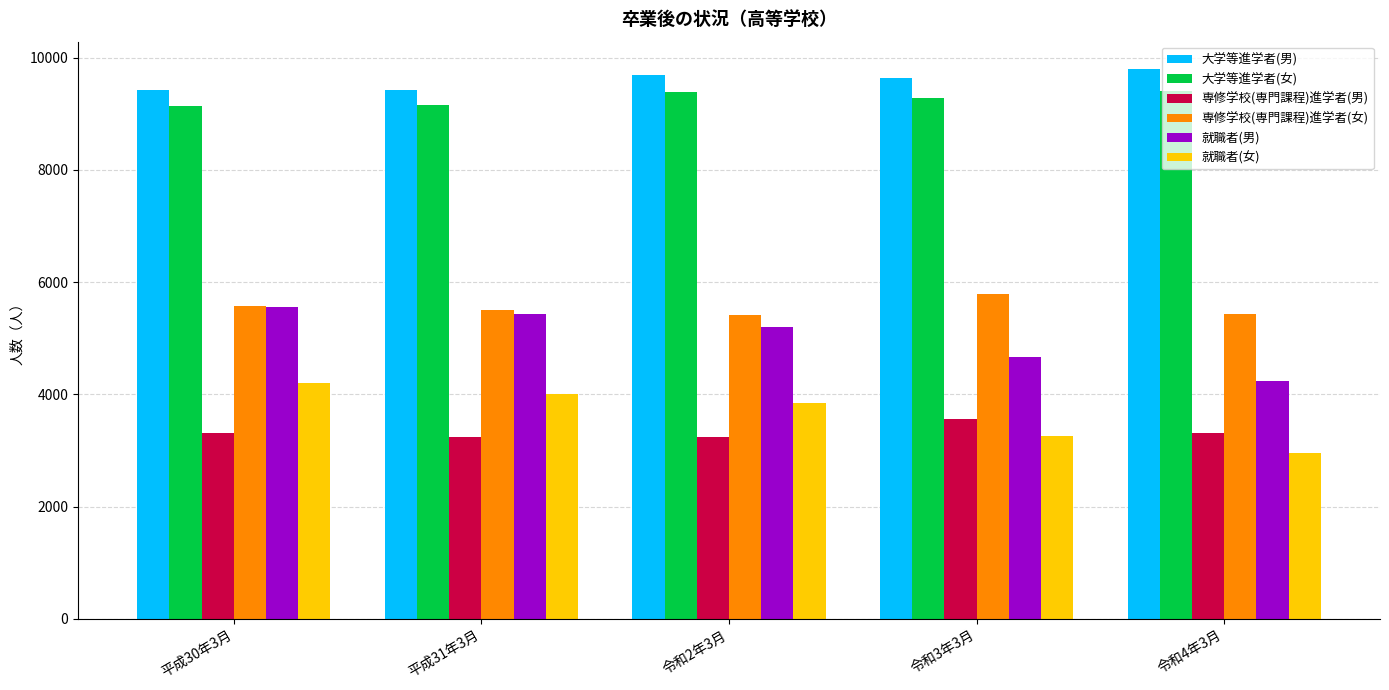

Which series has the largest total across all categories?

大学等進学者(男)